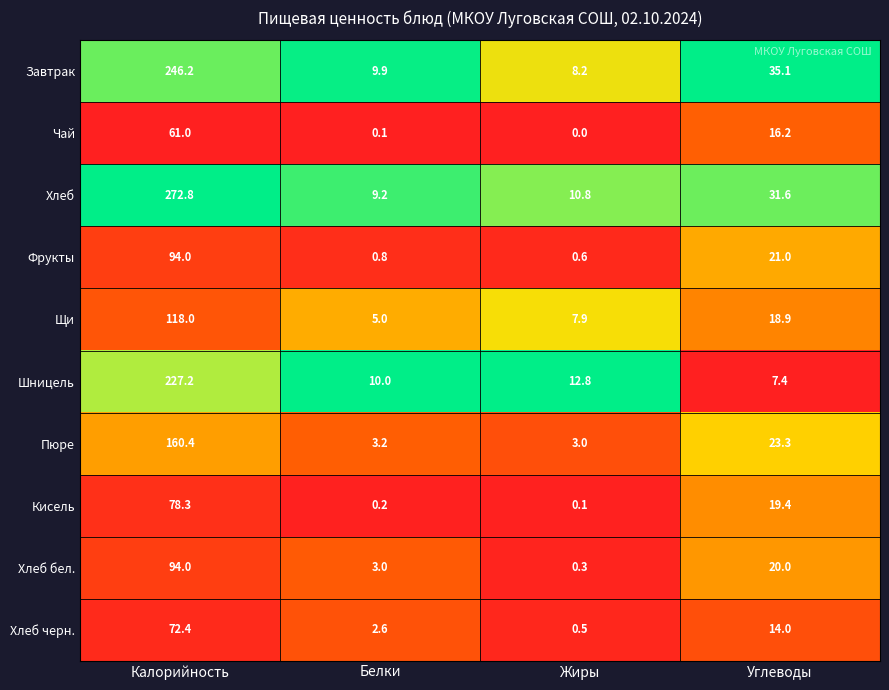

Rank the series at Углеводы from lowest to highest value.

Шницель, Хлеб черн., Чай, Щи, Кисель, Хлеб бел., Фрукты, Пюре, Хлеб, Завтрак